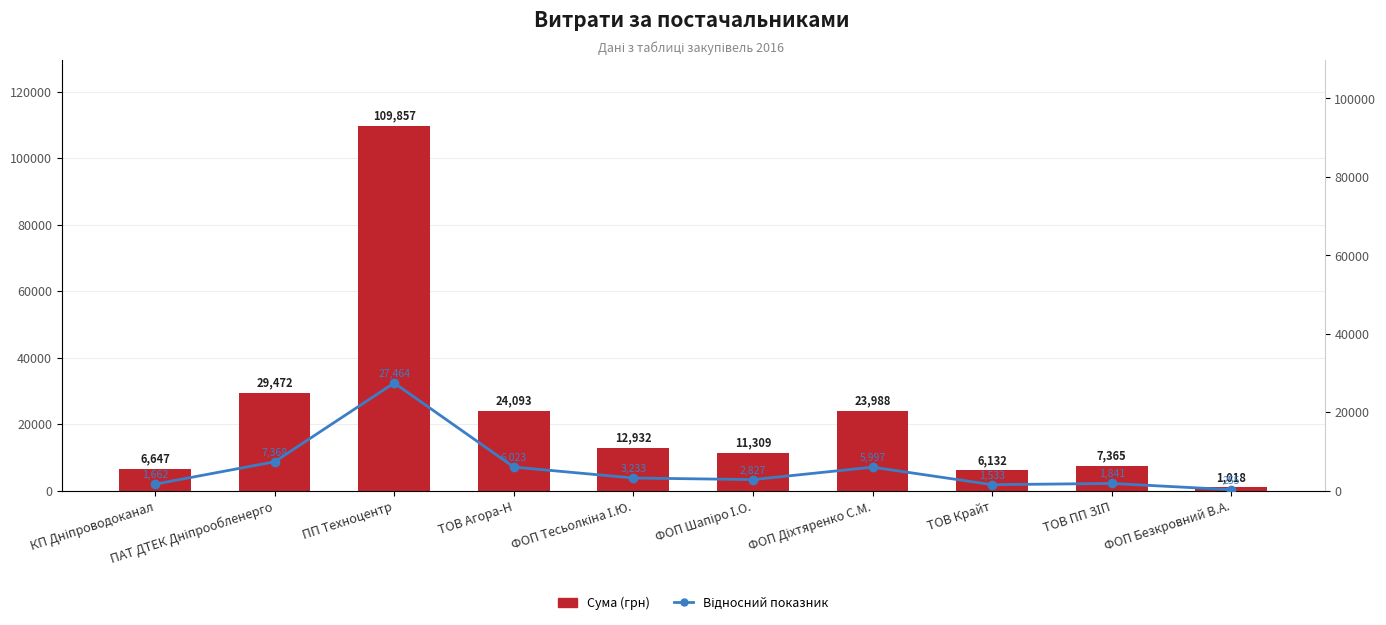

Reading left to right, transcribe all the data shown in this chart.

Сума (грн): 6647.1	29471.8	109857.0	24093.0	12932.0	11309.1	23988.0	6132.0	7364.5	1018.0
Відносний показник: 1661.8	7368.0	27464.2	6023.2	3233.0	2827.3	5997.0	1533.0	1841.1	254.5